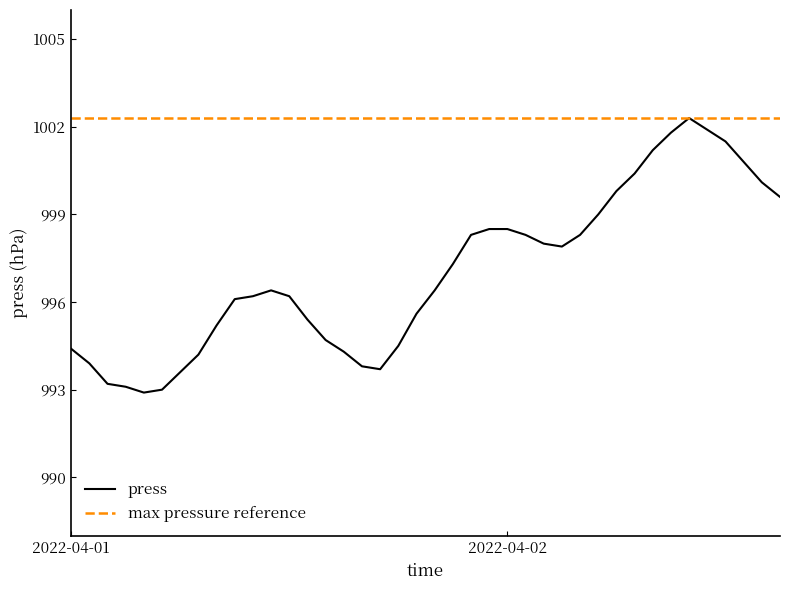

Which category has the highest value across all series?

10:00